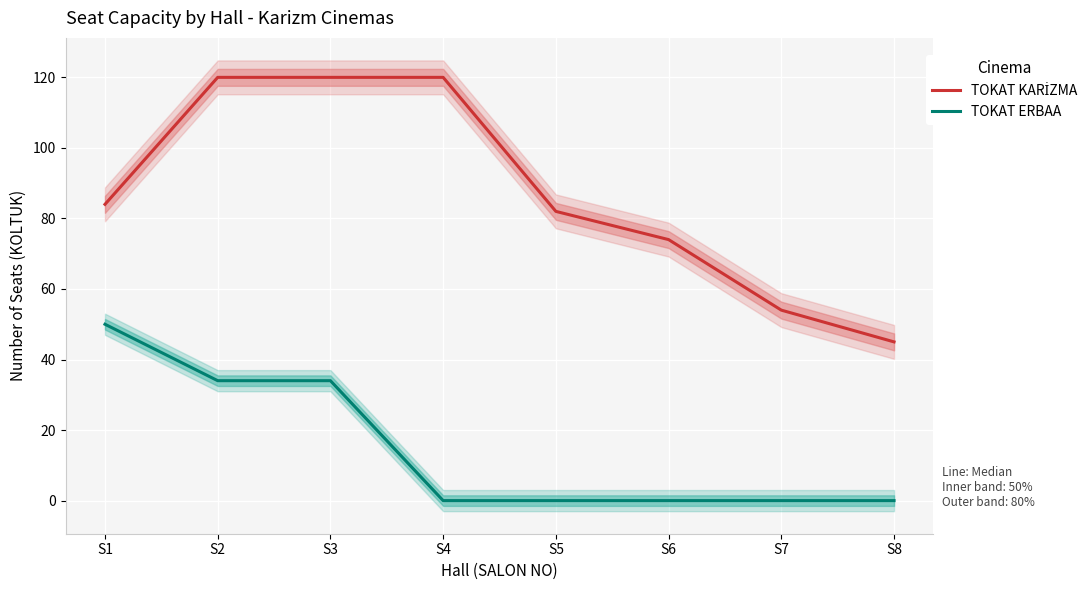

Is the value of TOKAT KARİZMA at S8 greater than the value of TOKAT ERBAA at S1?

No